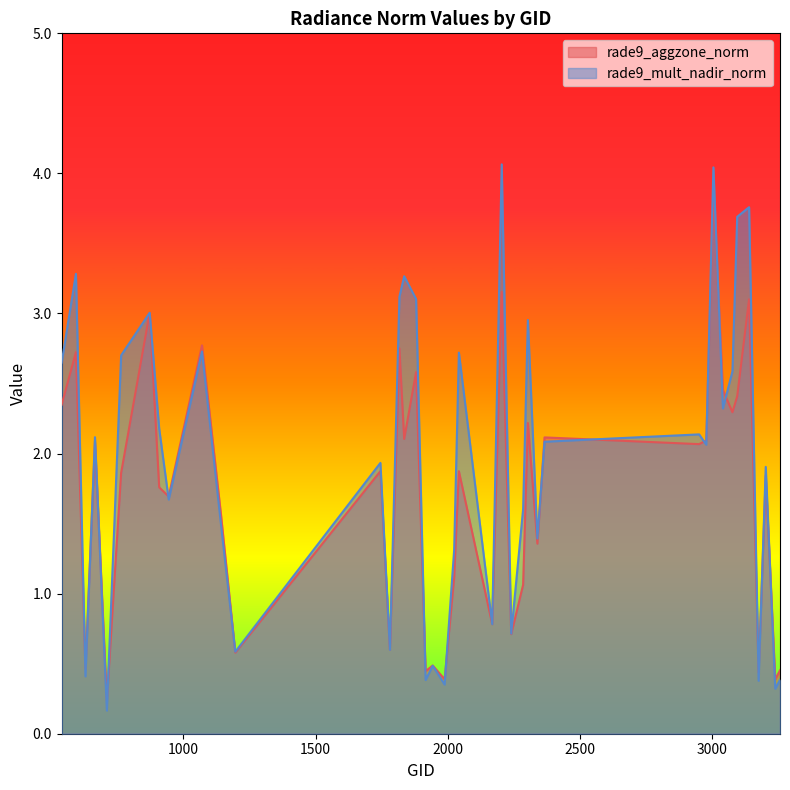

What is the value of the rade9_mult_nadir_norm point at the 5th from the left?

0.2